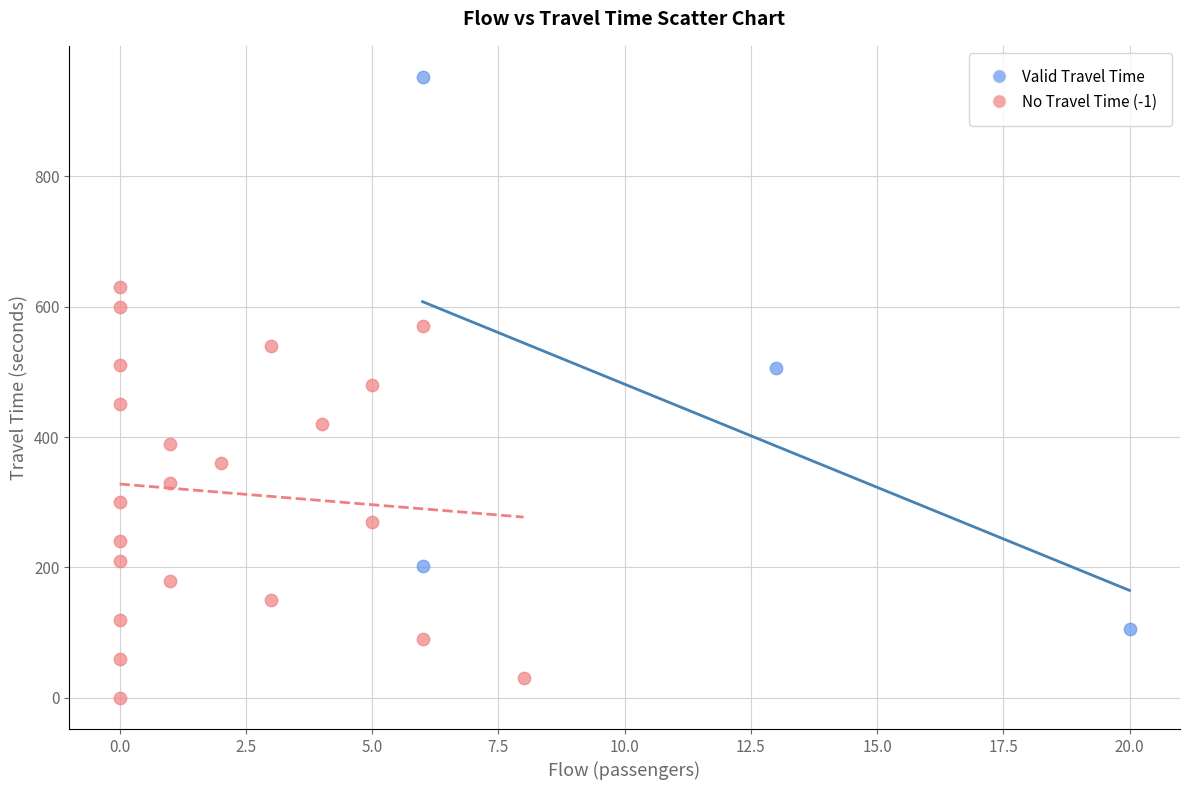

Which series contains the highest Y value?

Valid Travel Time